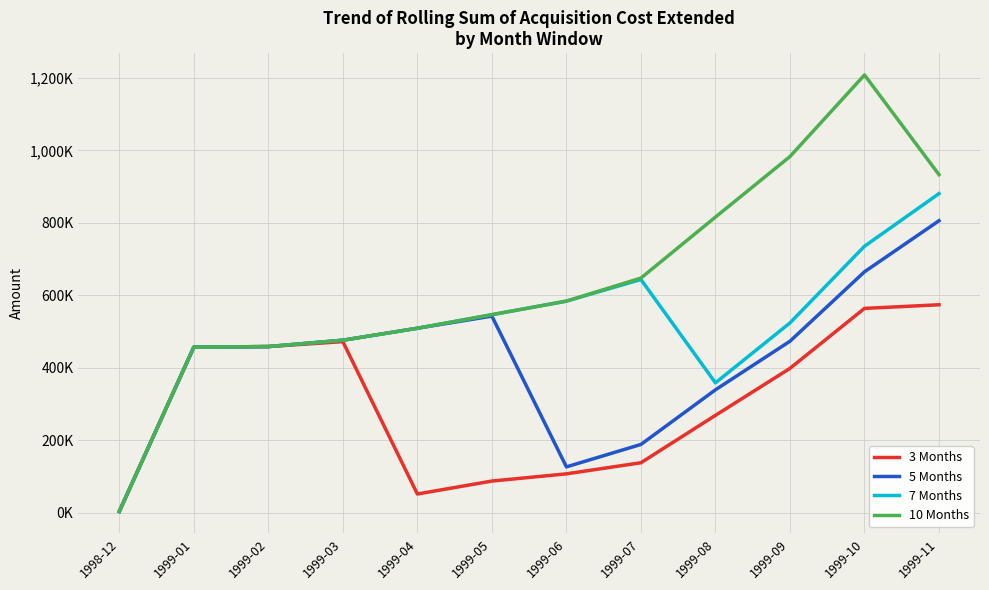

Rank the series at 1998-12 from lowest to highest value.

3 Months, 5 Months, 7 Months, 10 Months